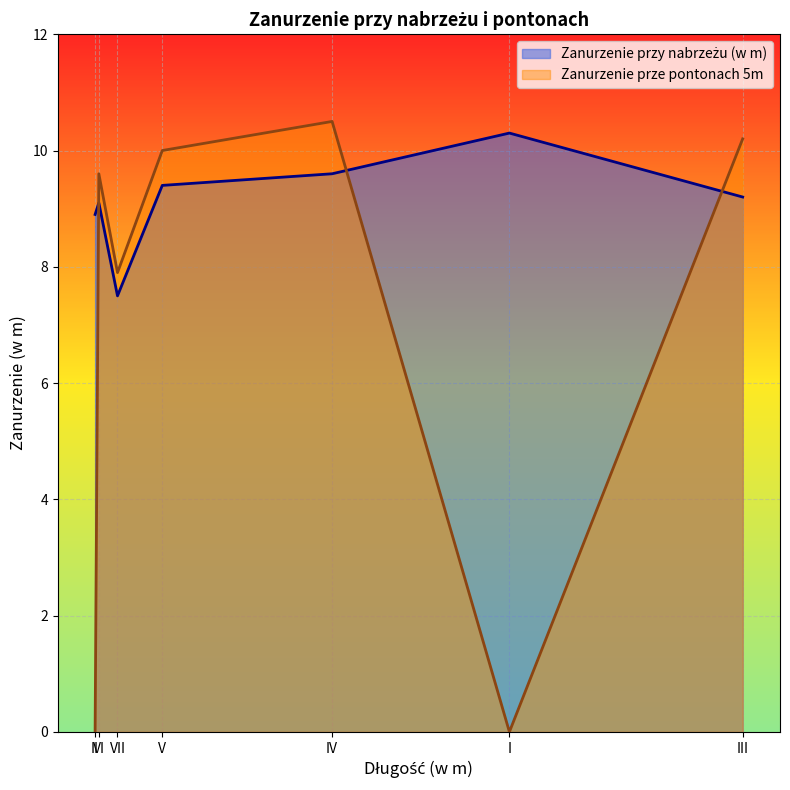

Which series has the largest total across all categories?

Zanurzenie przy nabrzeżu (w m)